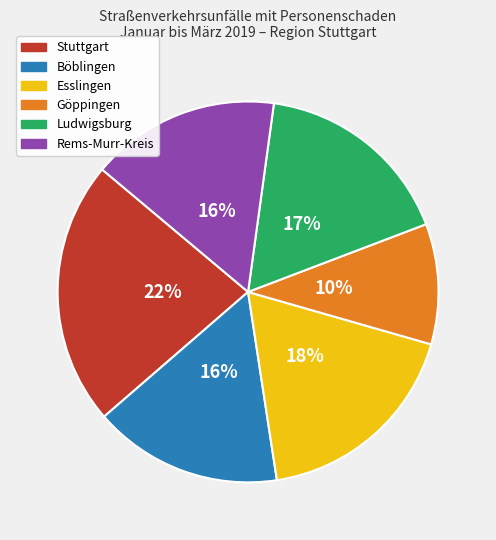

Combined, do Stuttgart and Göppingen account for over 50%?

No